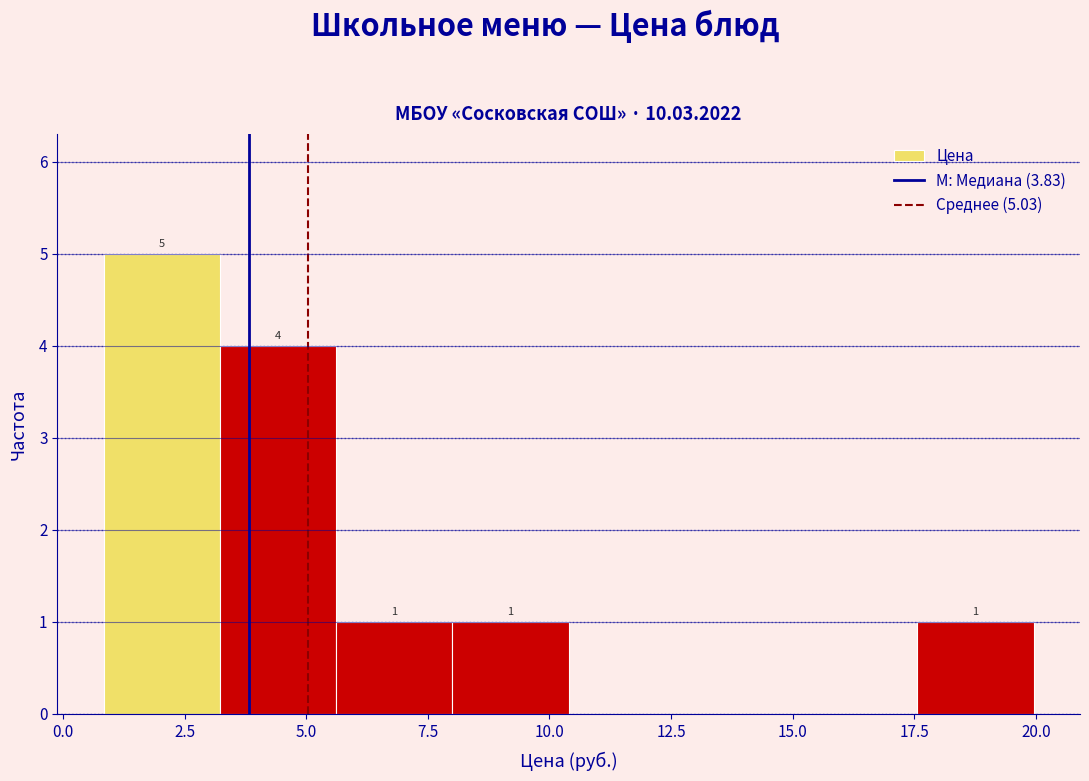

Over which range of the x-axis is the bar tallest?

1.0 to 3.0